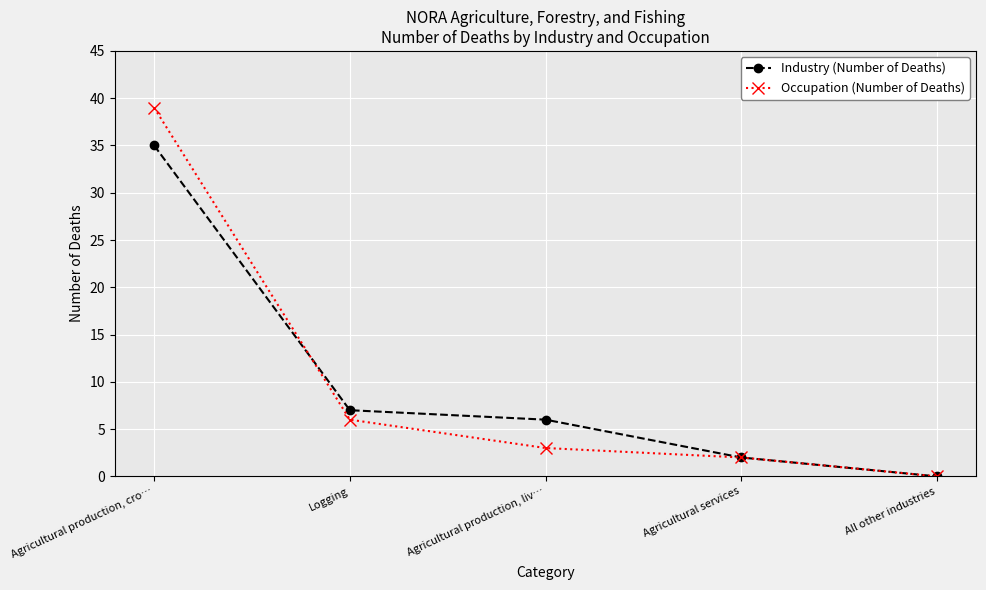

Rank the series at Logging from lowest to highest value.

Occupation (Number of Deaths), Industry (Number of Deaths)